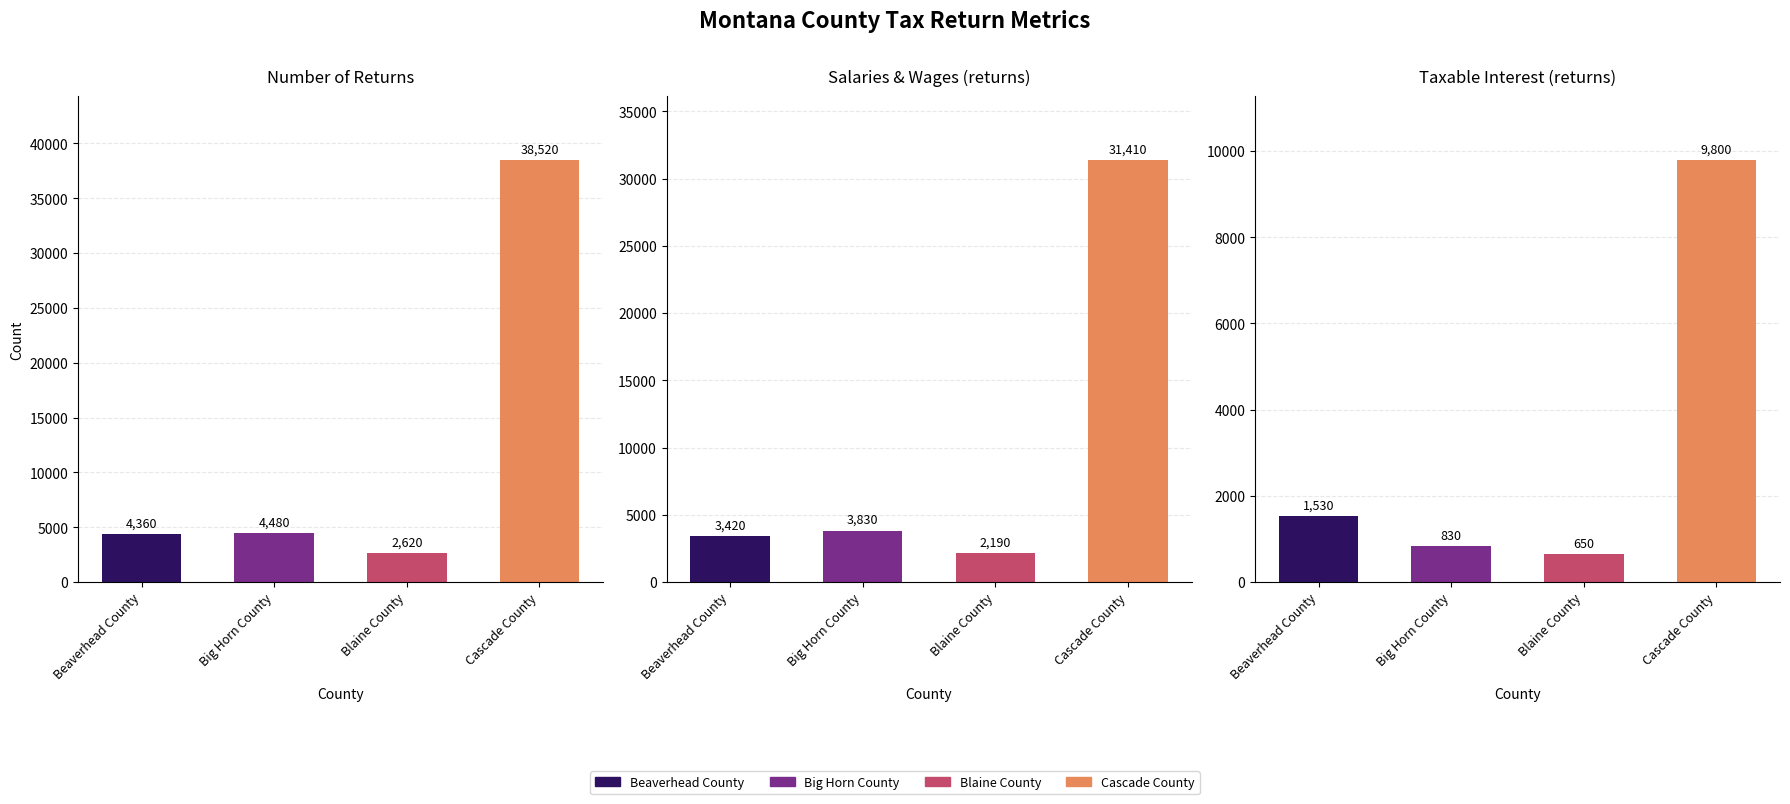

What is the value of the Taxable interest (returns) bar at the 4th from the left?

9800